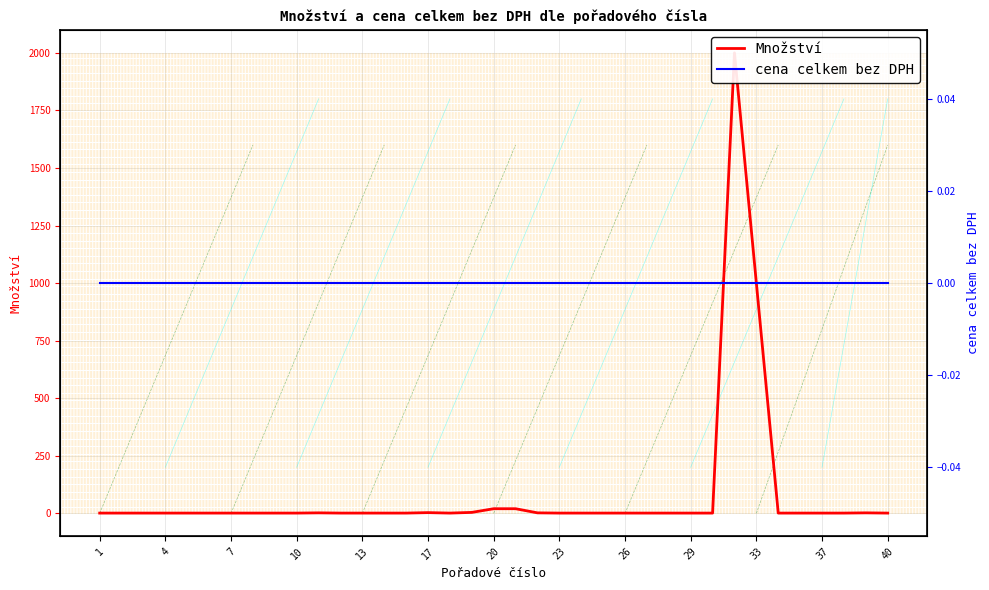

How many lines are shown in the chart?

2